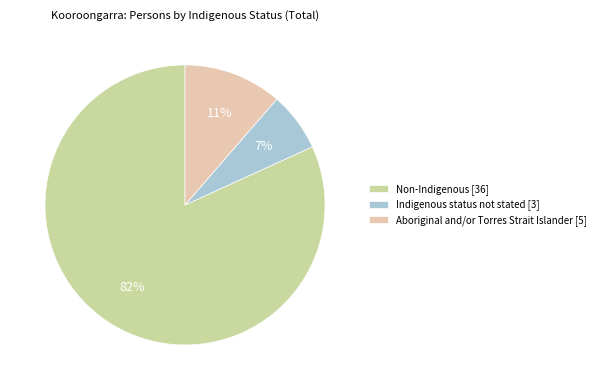

Which slice is the largest?

Non-Indigenous